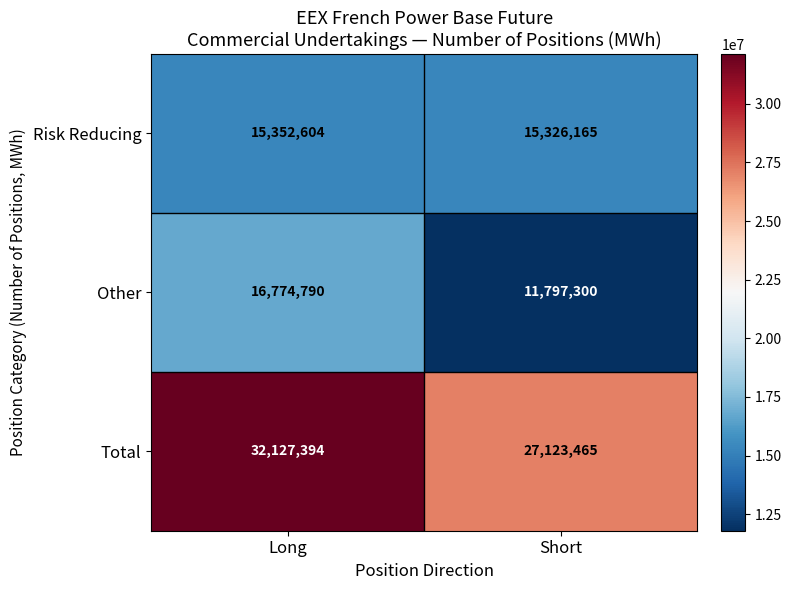

How many series are shown in this chart?

3